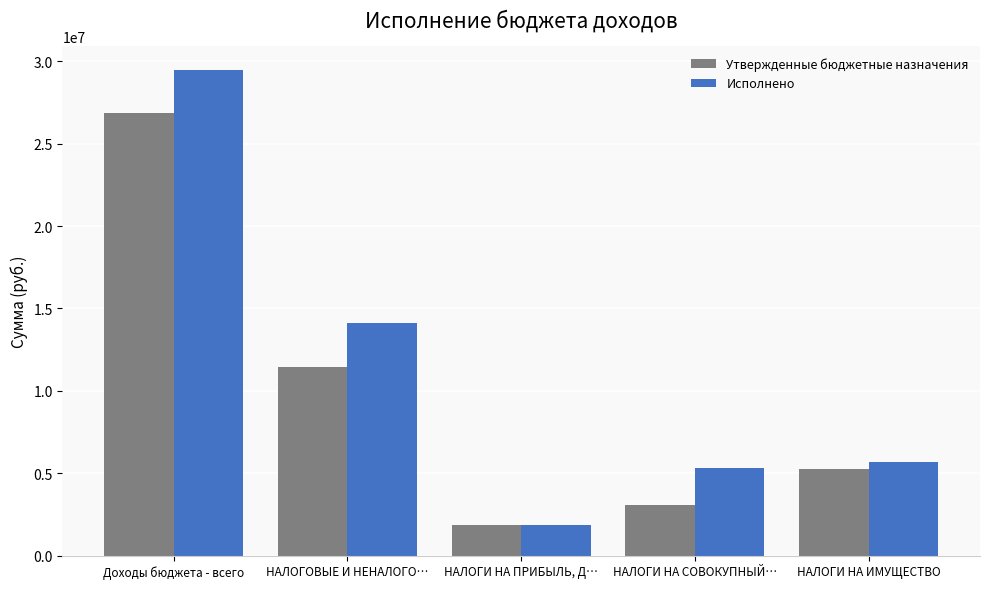

Rank the series by their average value, from lowest to highest.

Утвержденные бюджетные назначения, Исполнено